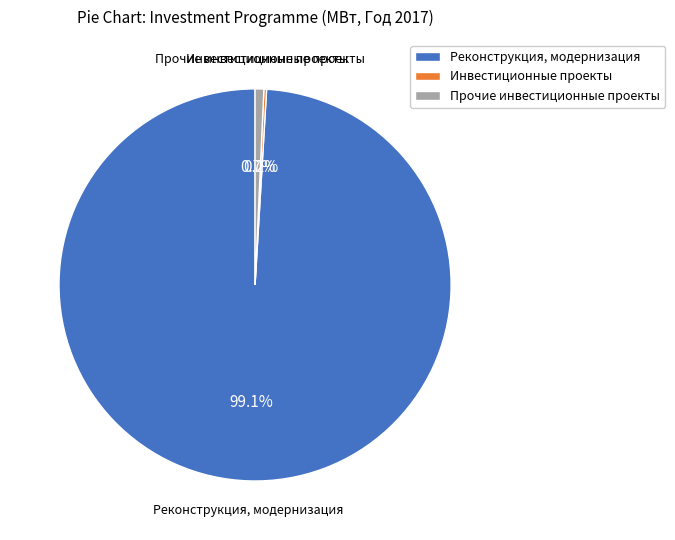

What percentage is NOT represented by Прочие инвестиционные проекты?

99.3%